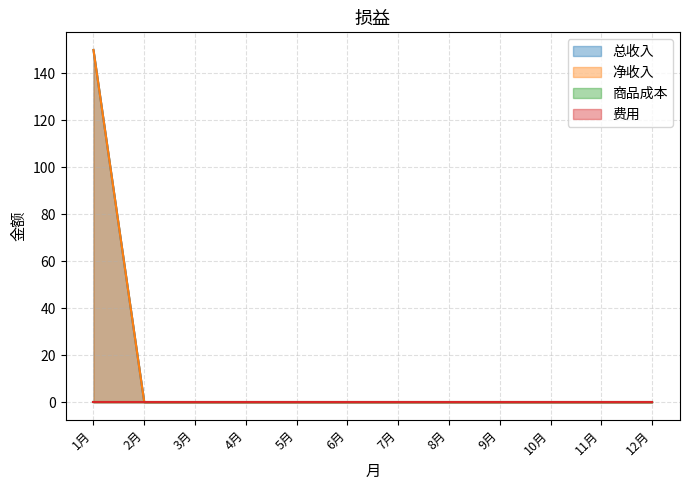

What is the difference between the 总收入 values at 1月 and 7月?

150